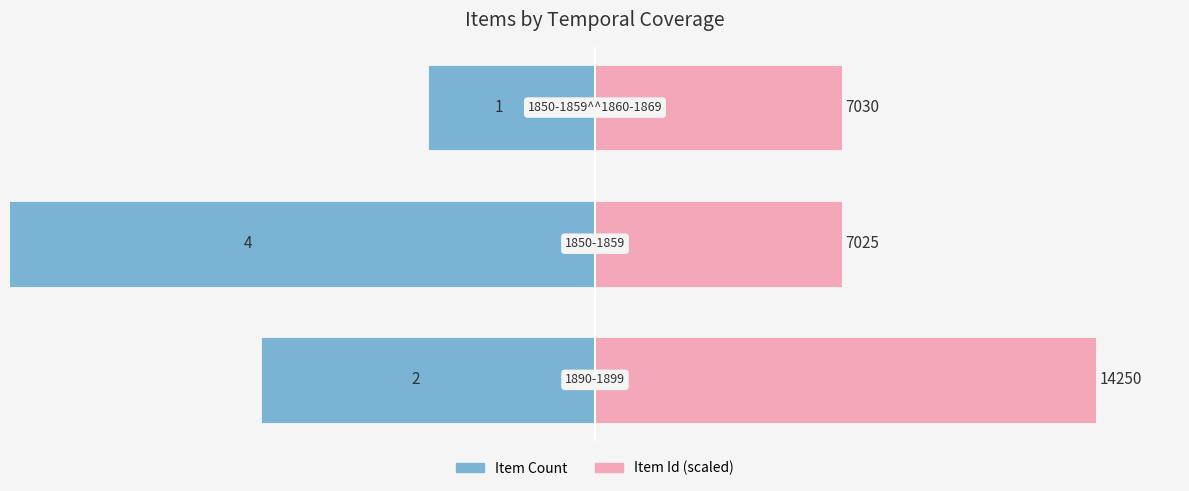

Which has a higher value, 0 or 2?

2